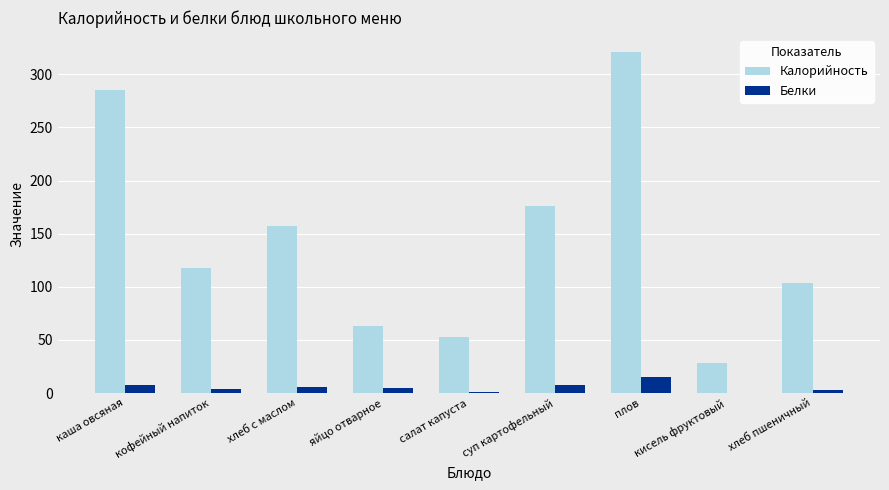

True or false: Белки has a value of 0 at кисель фруктовый.

True